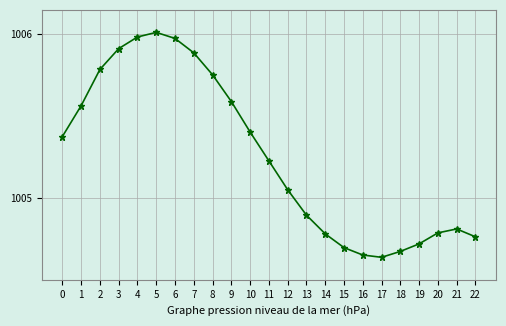

Does the chart have visible grid lines?

Yes